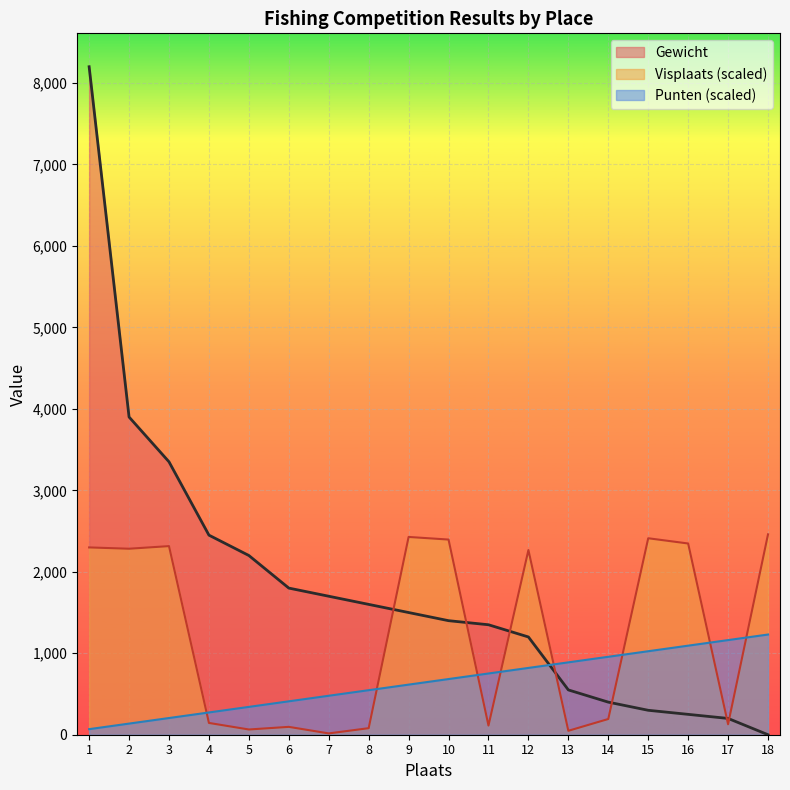

Rank the categories by Punten value from highest to lowest.

18, 17, 16, 15, 14, 13, 12, 11, 10, 9, 8, 7, 6, 5, 4, 3, 2, 1